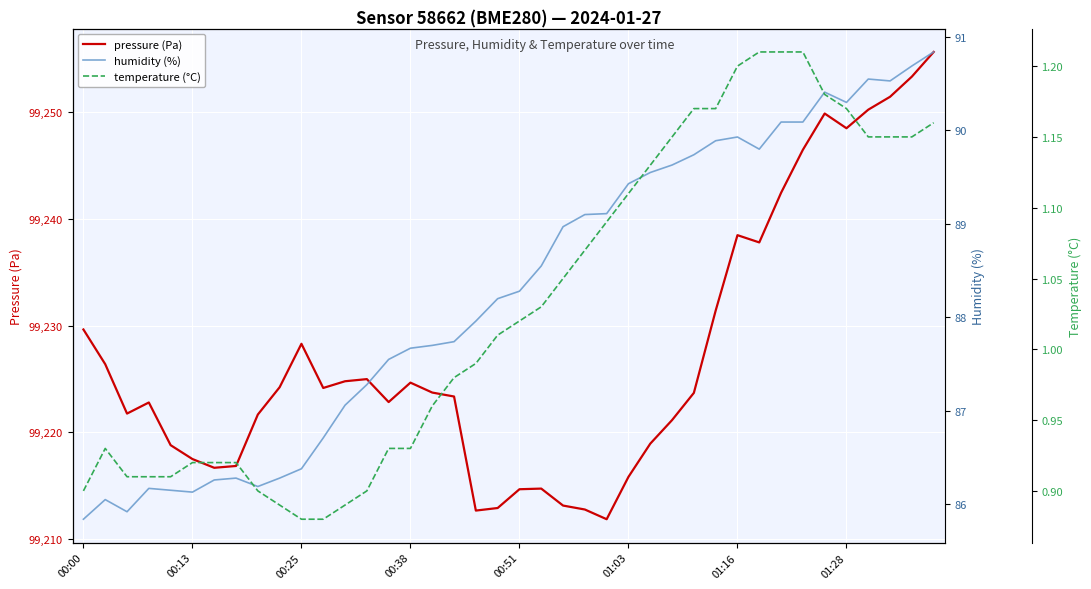

What is the smallest value displayed?

0.9